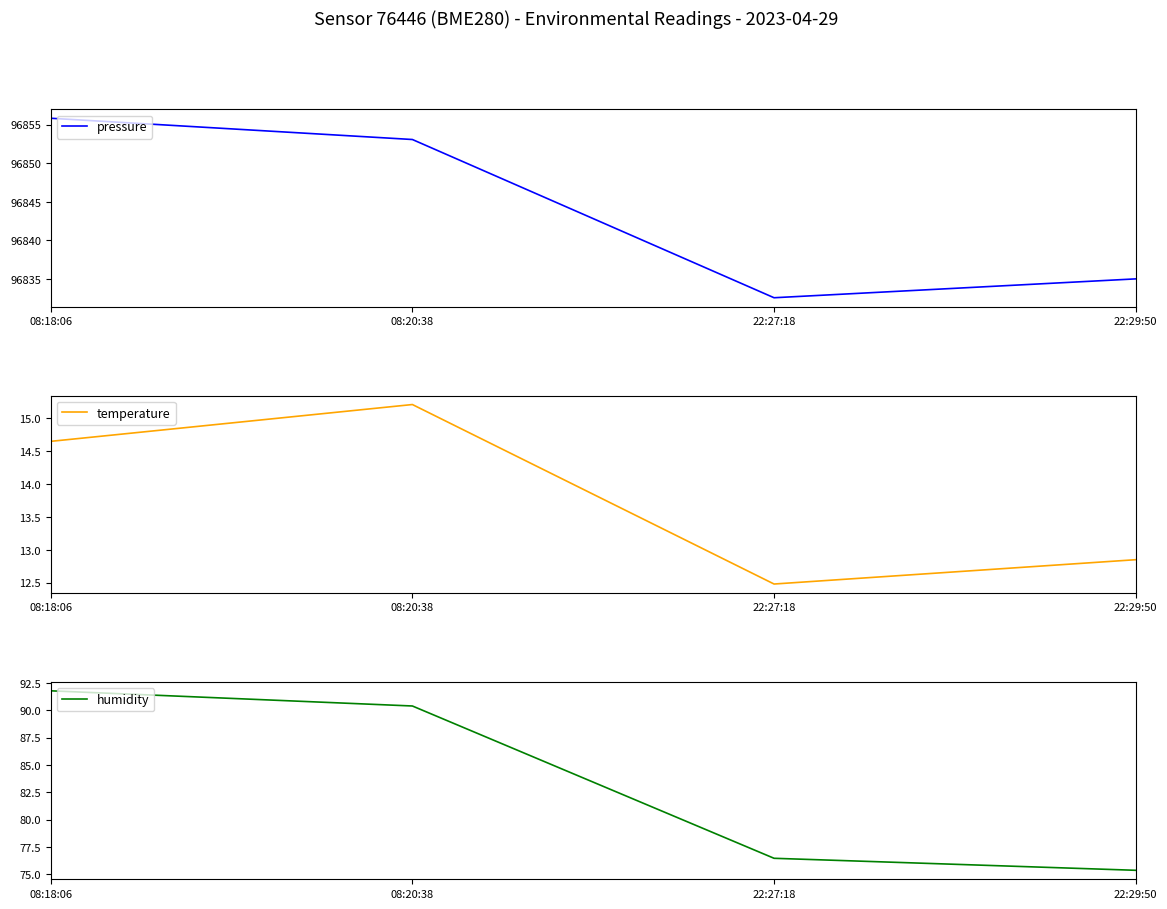

What is the difference between the highest and lowest values at 08:18:06?

96841.2